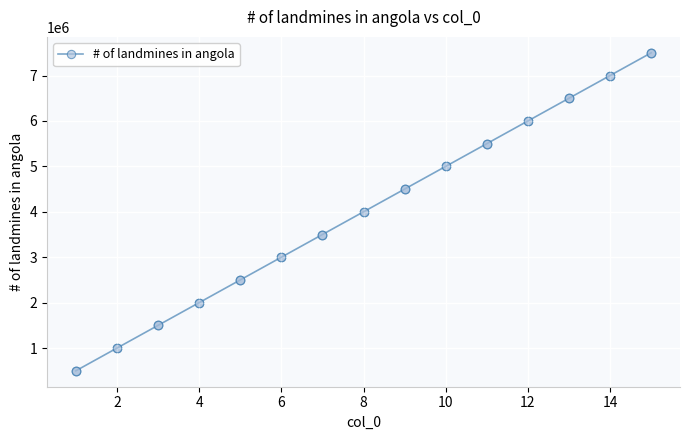

What is the sum of all values?

60000000